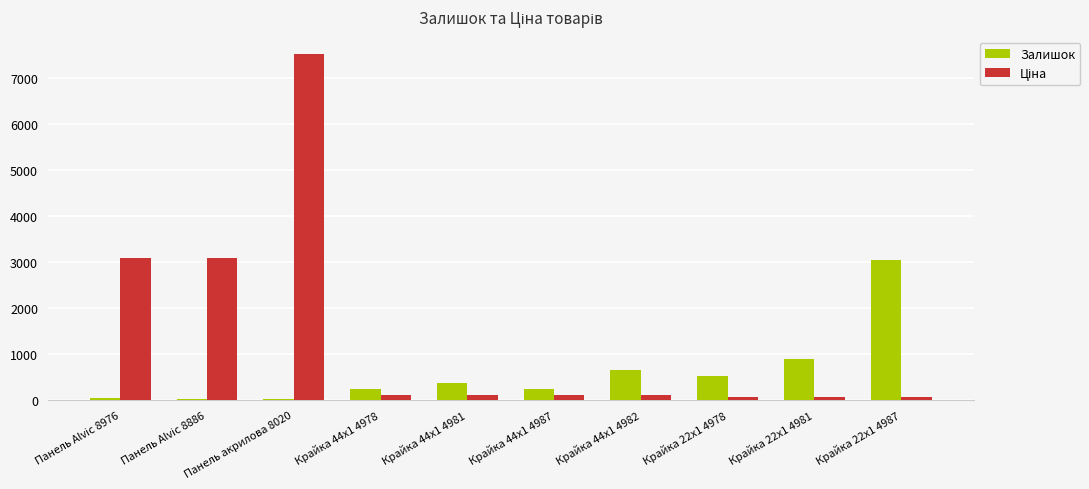

At which category is the sum across all series the highest?

Панель акрилова 8020